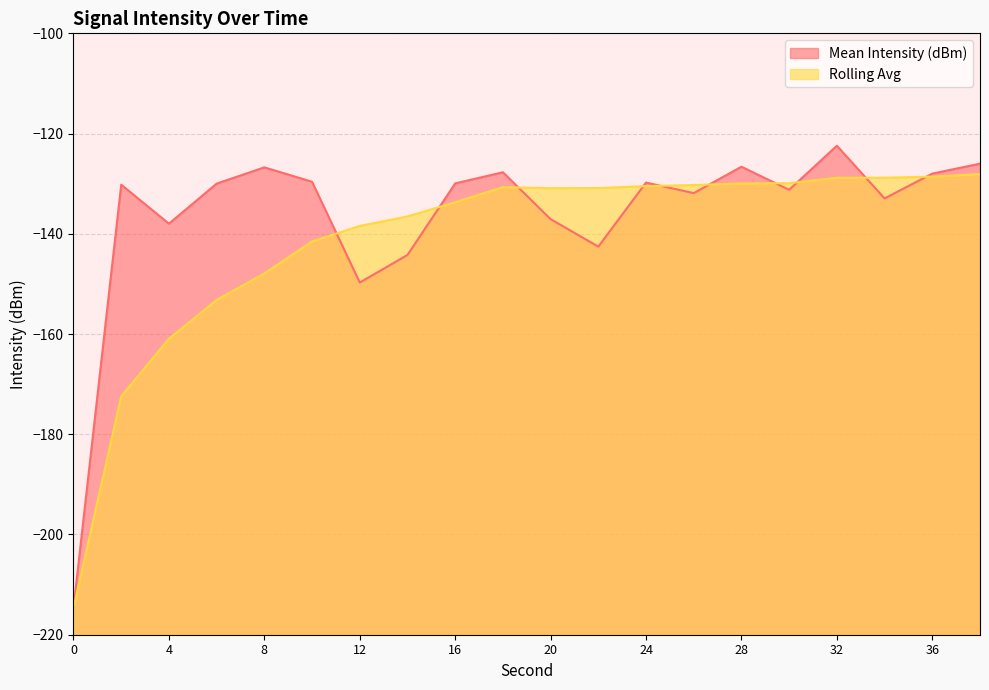

Between which two adjacent categories do Rolling Avg and Mean Intensity (dBm) first intersect?

10 and 12